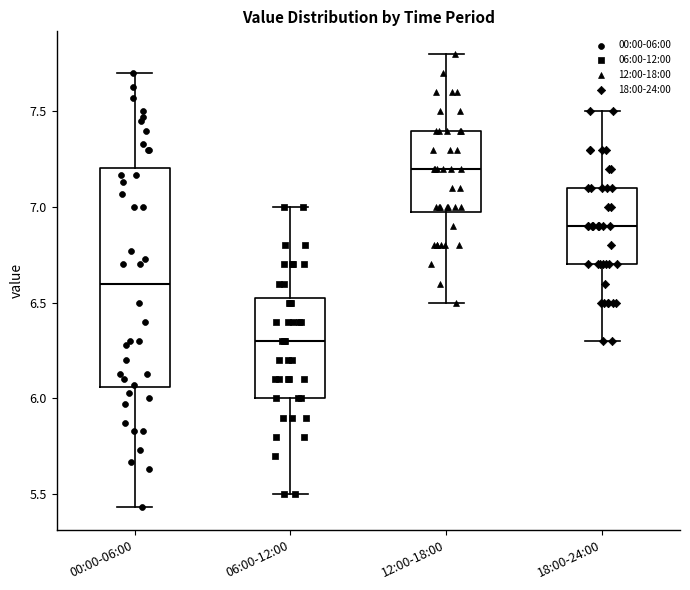

Which box's median line is the highest?

12:00-18:00